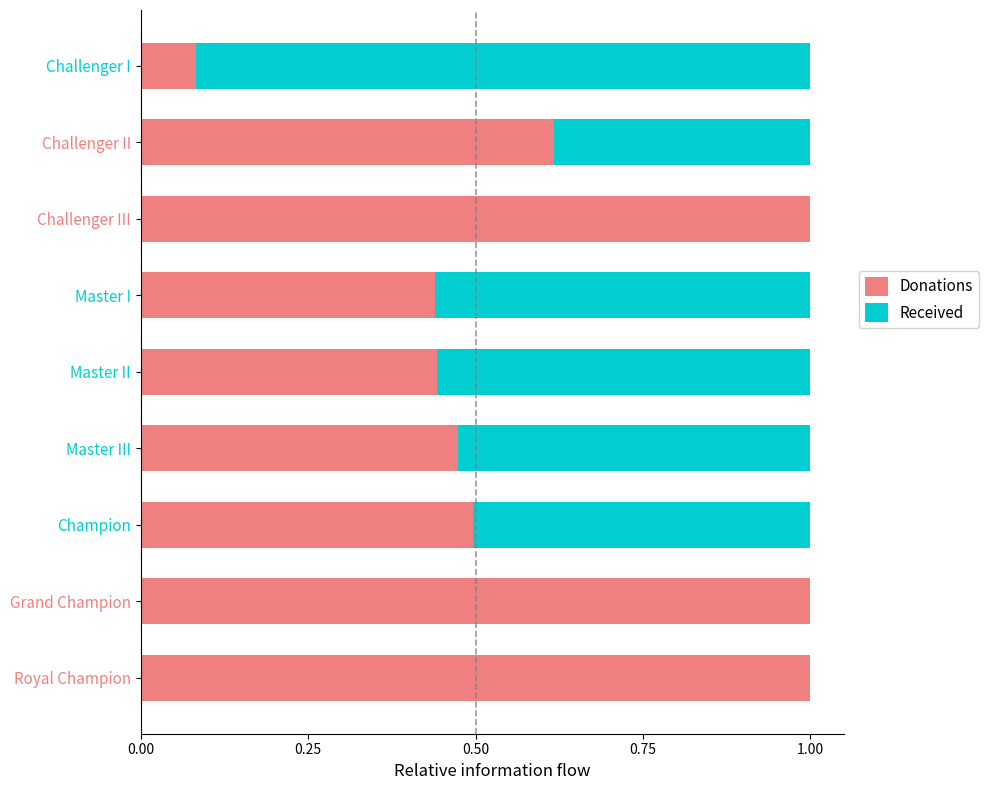

Read the Donations value at Challenger III.

1.0